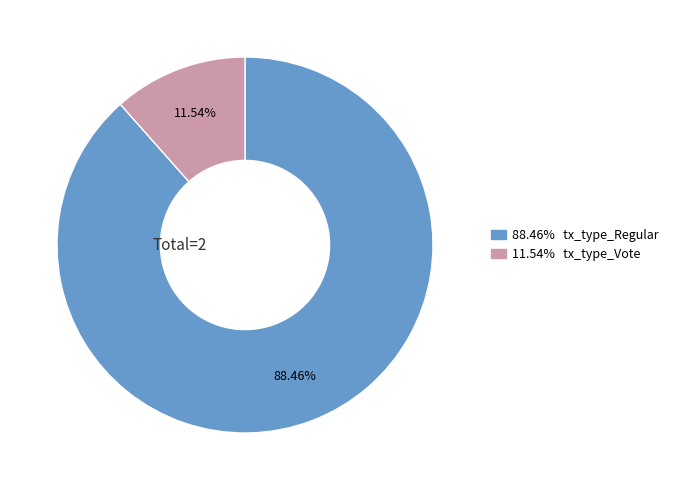

Does any single category account for the majority?

Yes